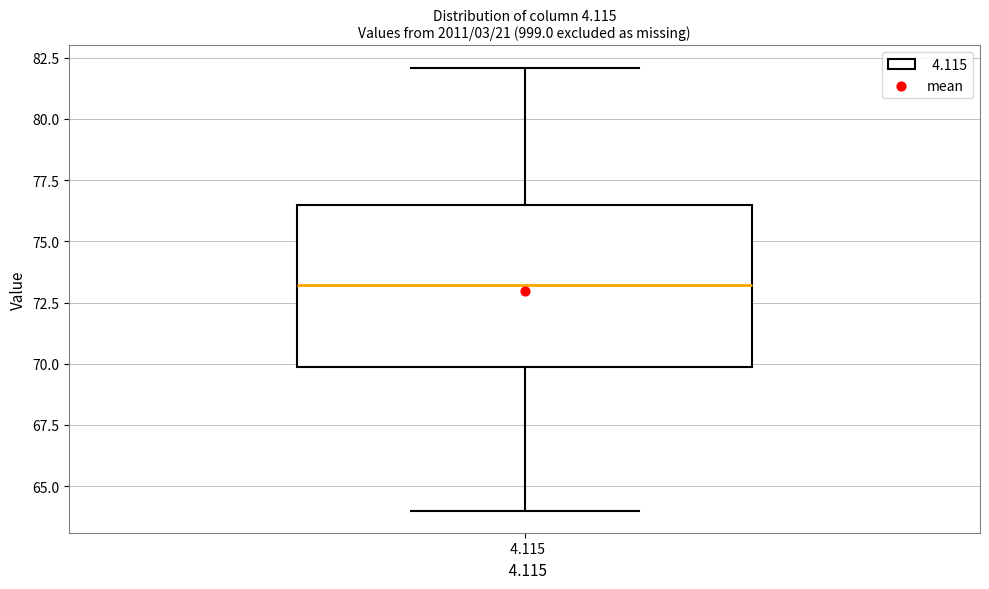

Transcribe this box plot: give where the median line is, the range the box spans, and where the two whiskers end, as read against the y-axis. The values are not printed on the chart, so give them approximately, as read against the axis.

median 73.0, box 70.0 to 76.5, whiskers 64.0 to 82.0